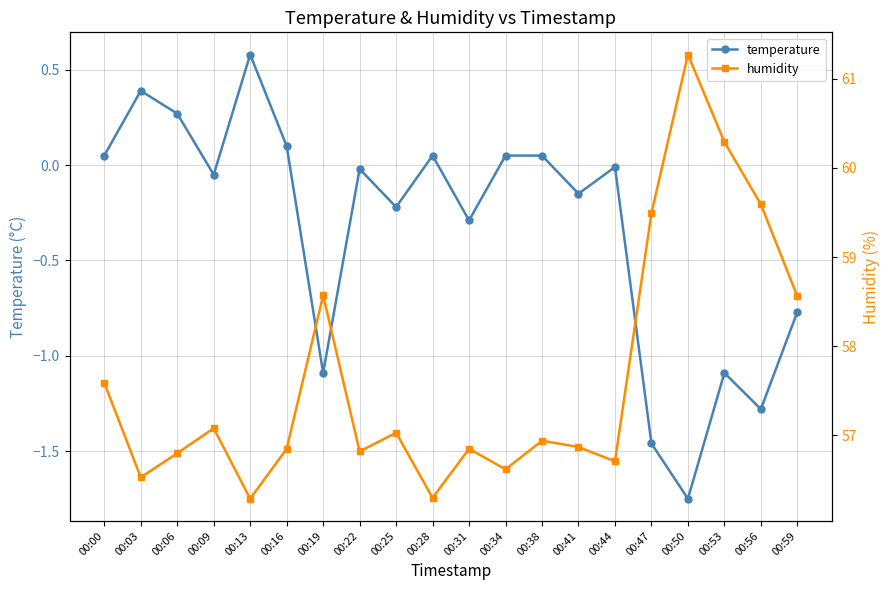

What is the sum of all humidity values?

1153.0